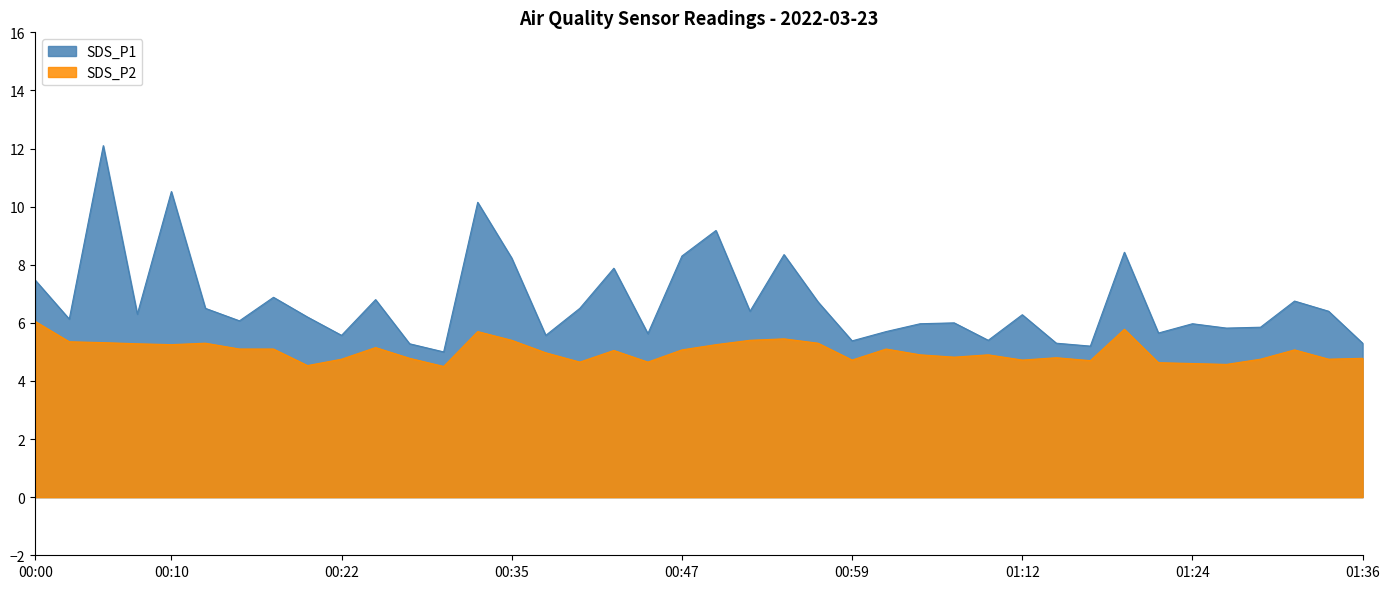

The SDS_P1 series shows 5.6 at 00:37. True or false?

True